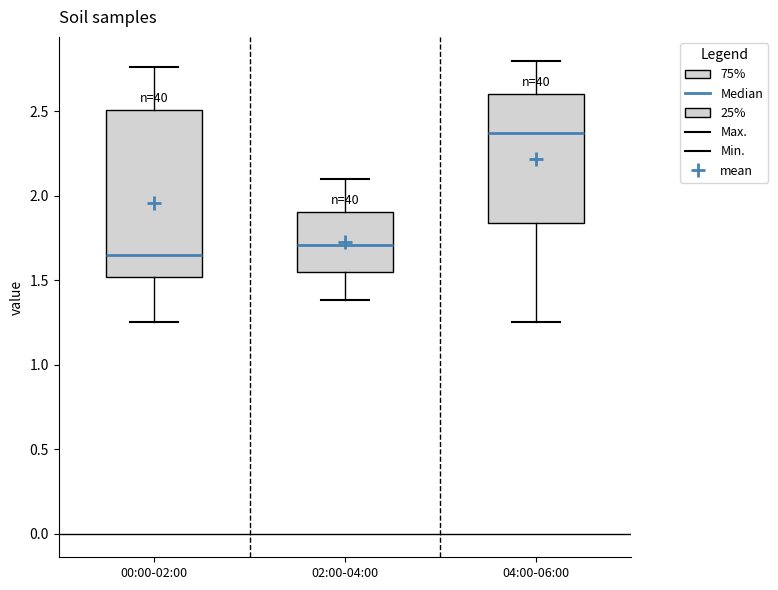

Which box's median line is the highest?

04:00-06:00